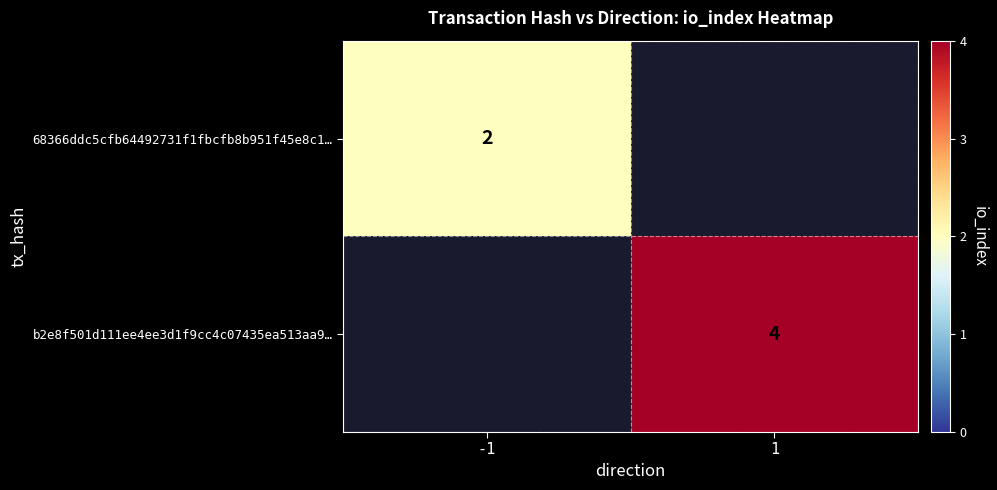

Is it true that b2e8f501d111ee4ee3d1f9cc4c07435ea513aa9… equals 5.6 at 1?

False